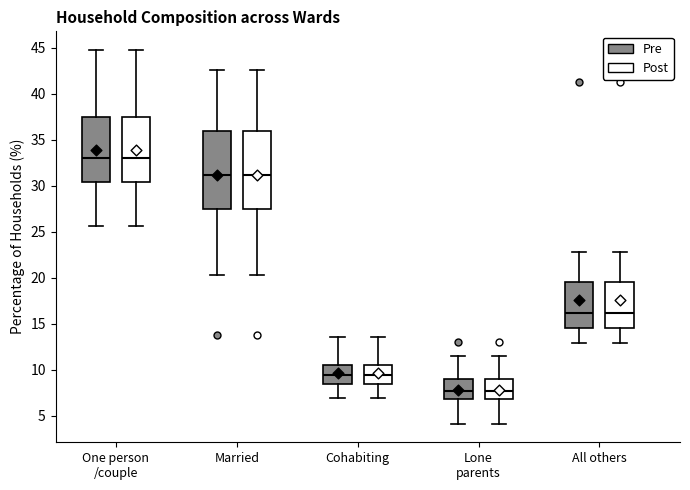

Reading left to right, transcribe this box plot: for each box, give where its median line is, the range the box spans, and where its two whiskers end, as read against the y-axis. The values are not printed on the chart, so give them approximately, as read against the axis.

One person /couple (Pre): median 33.0, box 30.5 to 37.5, whiskers 25.5 to 45.0
One person /couple (Post): median 33.0, box 30.5 to 37.5, whiskers 25.5 to 45.0
Married (Pre): median 31.0, box 27.5 to 36.0, whiskers 20.5 to 42.5
Married (Post): median 31.0, box 27.5 to 36.0, whiskers 20.5 to 42.5
Cohabiting (Pre): median 9.5, box 8.5 to 10.5, whiskers 7.0 to 13.5
Cohabiting (Post): median 9.5, box 8.5 to 10.5, whiskers 7.0 to 13.5
Lone parents (Pre): median 7.5, box 7.0 to 9.0, whiskers 4.0 to 11.5
Lone parents (Post): median 7.5, box 7.0 to 9.0, whiskers 4.0 to 11.5
All others (Pre): median 16.0, box 14.5 to 19.5, whiskers 13.0 to 23.0
All others (Post): median 16.0, box 14.5 to 19.5, whiskers 13.0 to 23.0